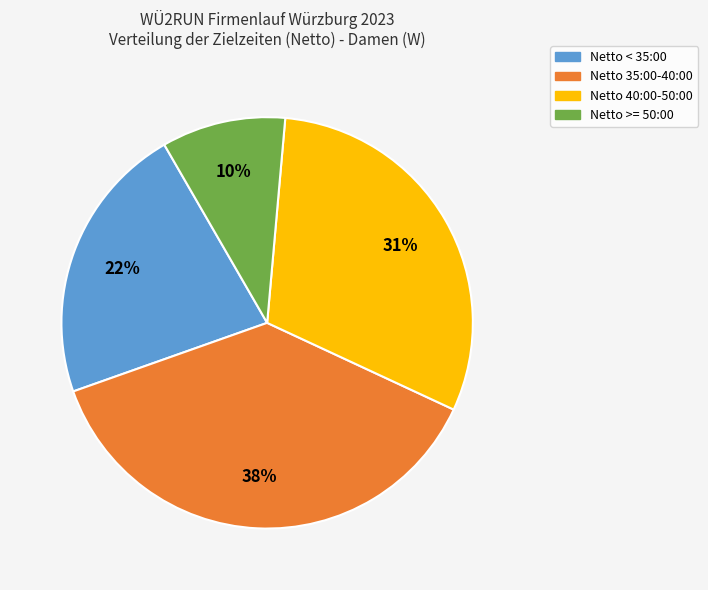

Approximately how many times larger is the value at Netto 40:00-50:00 compared to Netto 35:00-40:00?

0.8